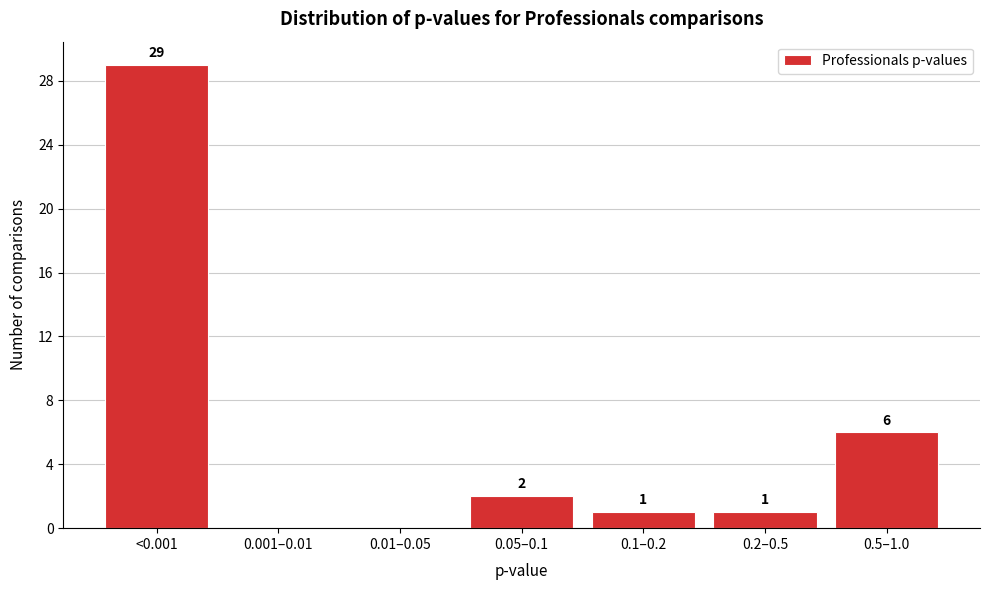

Reading left to right, what are all the values shown in this chart?

<0.001=29	0.001–0.01=0	0.01–0.05=0	0.05–0.1=2	0.1–0.2=1	0.2–0.5=1	0.5–1.0=6